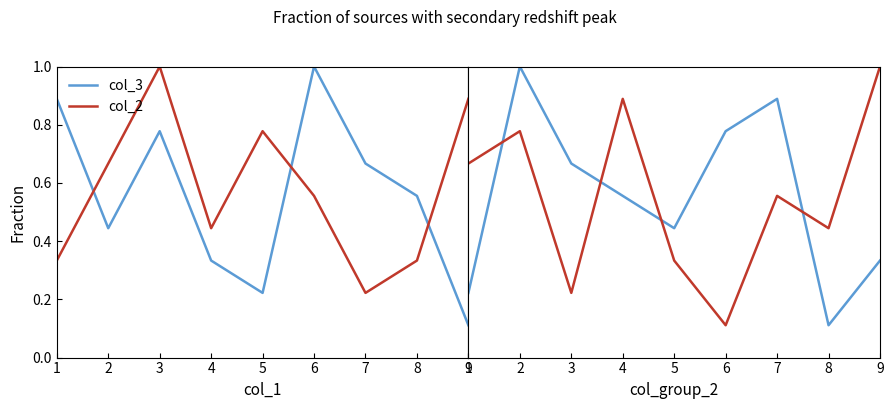

Reading left to right, transcribe all the data shown in this chart.

col_3: 1=0.9	2=0.4	3=0.8	4=0.3	5=0.2	6=1.0	7=0.7	8=0.6	9=0.1
col_2: 1=0.3	2=0.7	3=1.0	4=0.4	5=0.8	6=0.6	7=0.2	8=0.3	9=0.9
col_5: 1=0.2	2=1.0	3=0.7	4=0.6	5=0.4	6=0.8	7=0.9	8=0.1	9=0.3
col_9: 1=0.7	2=0.8	3=0.2	4=0.9	5=0.3	6=0.1	7=0.6	8=0.4	9=1.0